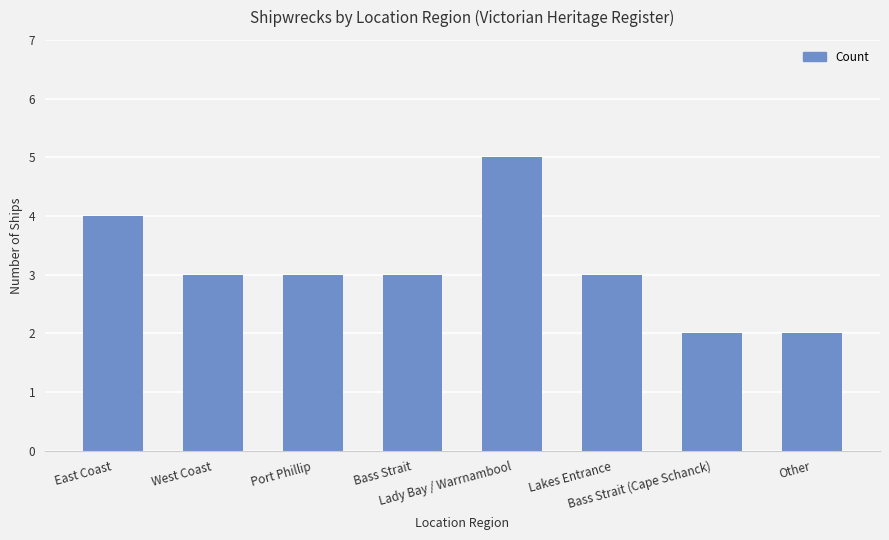

What is the sum of all values?

25